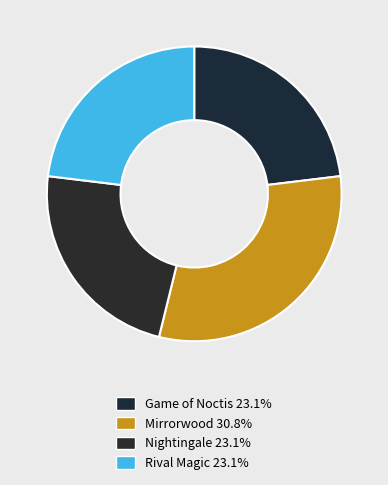

Does any single category account for the majority?

No